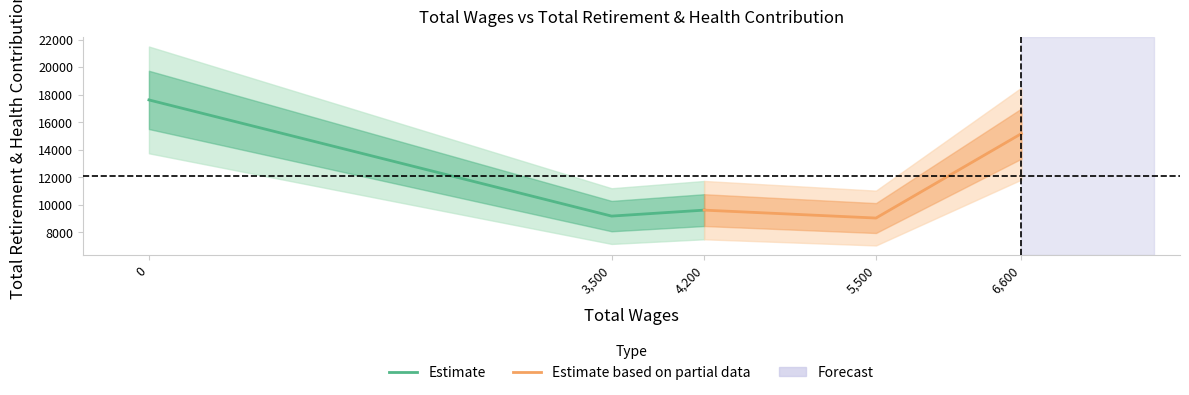

What is the difference between the second highest and minimum values in the Estimate based on partial data series?

575